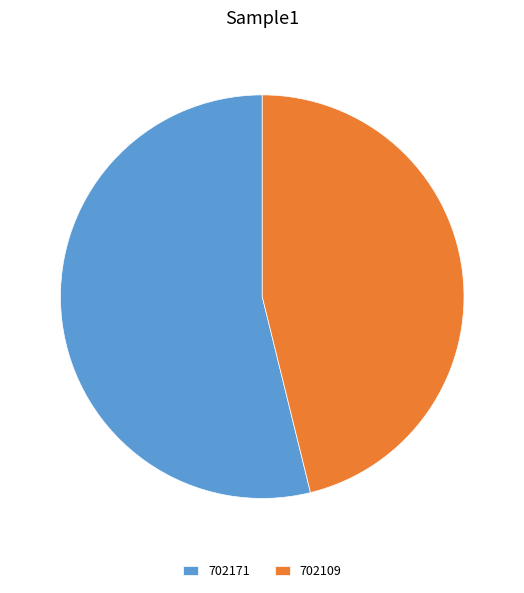

Is it true that 702109 is 46% of the pie?

True